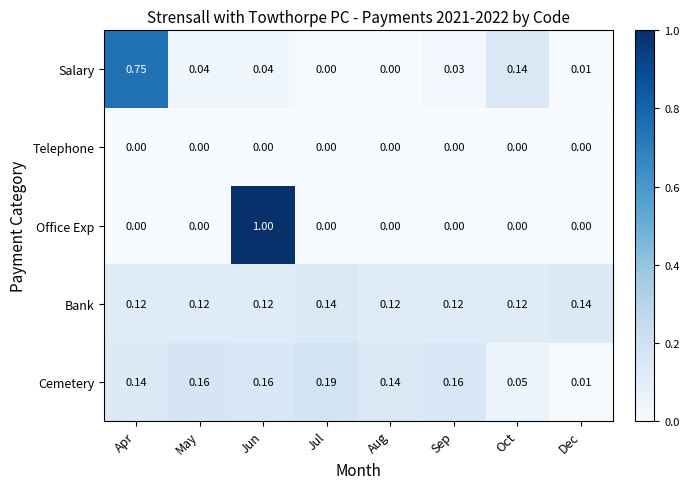

Rank the series by their maximum value, from highest to lowest.

Office Exp, Salary, Cemetery, Bank, Telephone